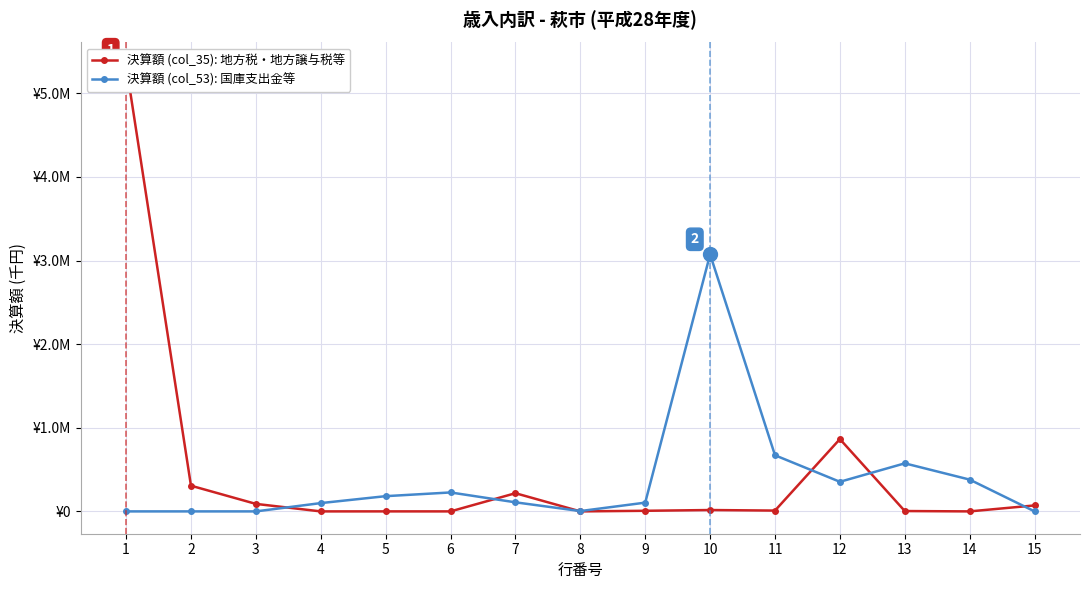

Reading left to right, list all the values displayed in this chart.

決算額 (col_35): 地方税・地方譲与税等: 5341016	307408	89742	0	170	0	217496	0	7232	16274	9746	864802	4247	0	71331
決算額 (col_53): 国庫支出金等: 0	0	0	99235	182117	226613	108534	3866	104668	3073702	671243	353947	574741	380093	0